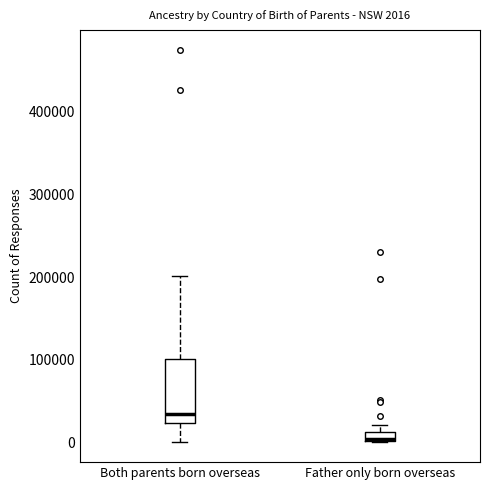

Which box is the tallest, from its lower edge to its upper edge?

Both parents born overseas